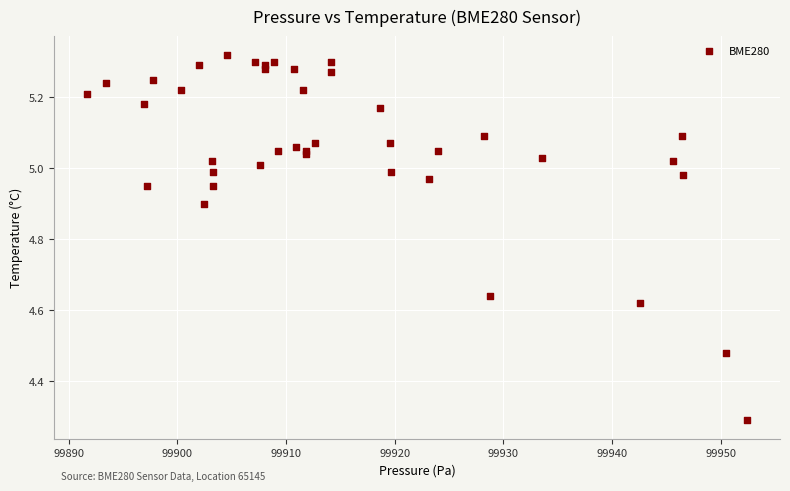

What Y value in the scatter plot is closest to 4?

4.3